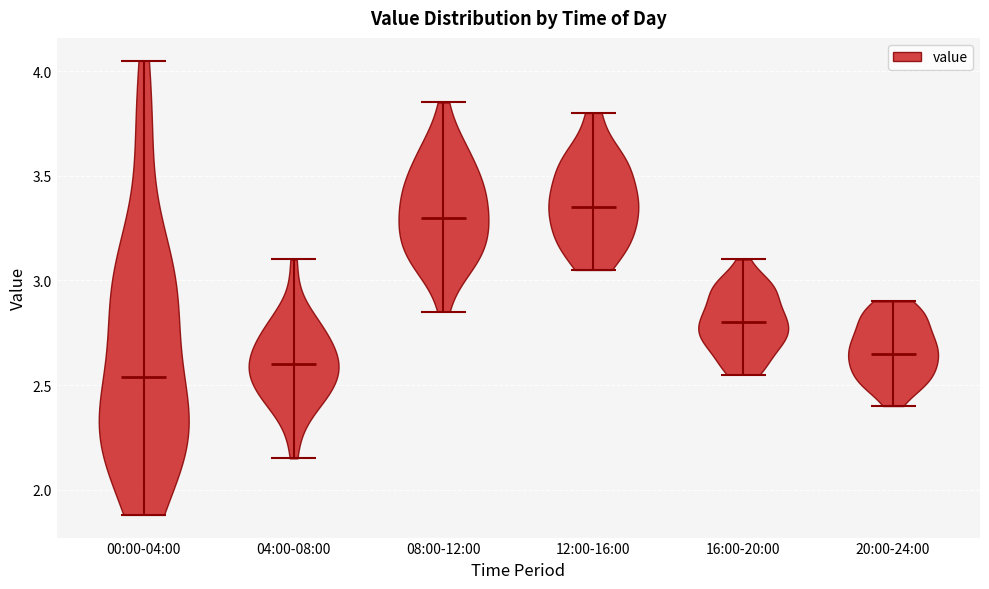

Which violin has the highest median line?

12:00-16:00